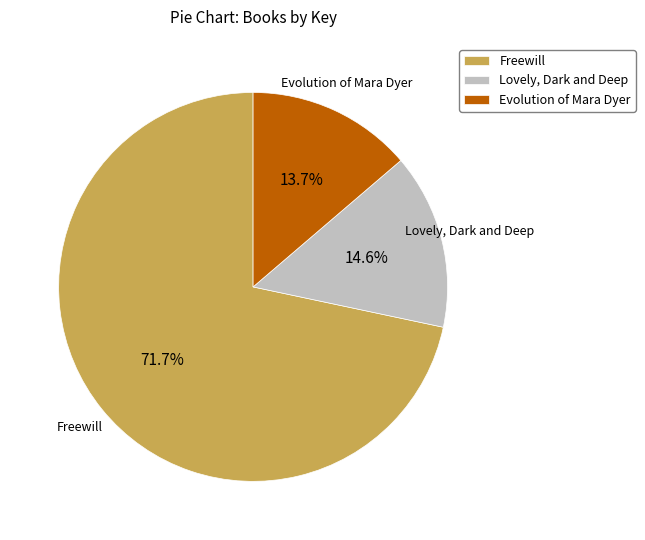

To the nearest percent, what is the combined percentage of Evolution of Mara Dyer and Freewill?

85%